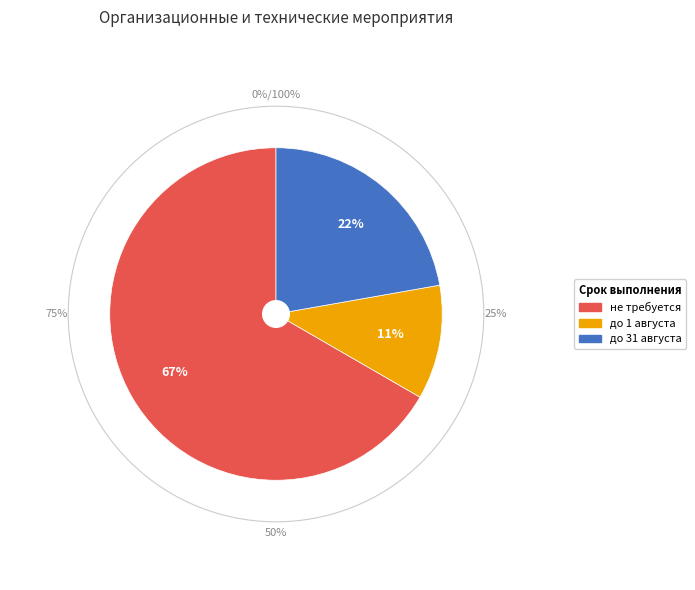

Approximately how many times larger is the value at до 1 августа compared to до 31 августа?

0.5